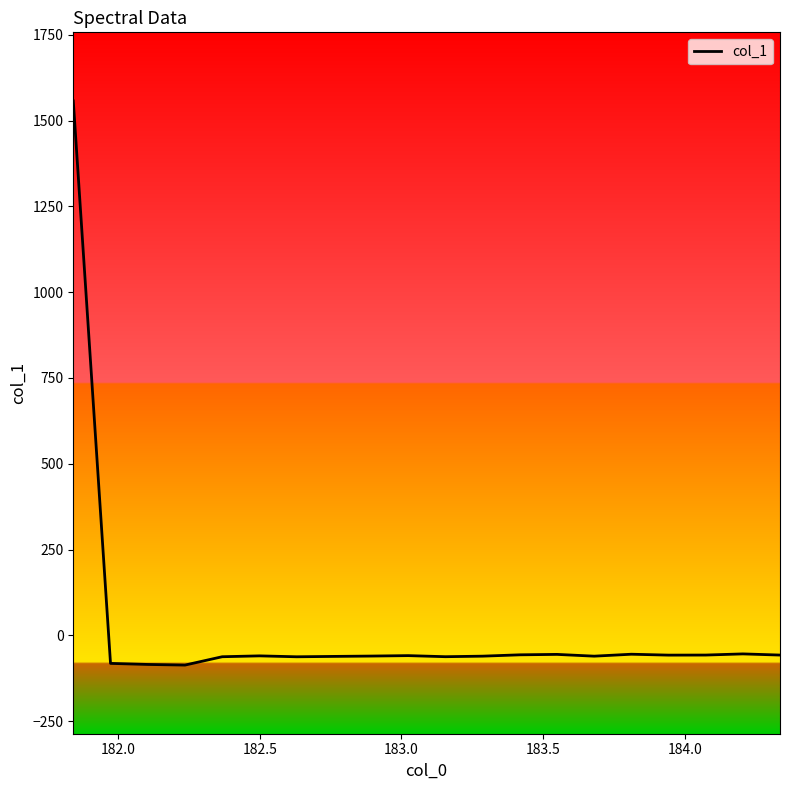

What is the sum of all values?

360.6